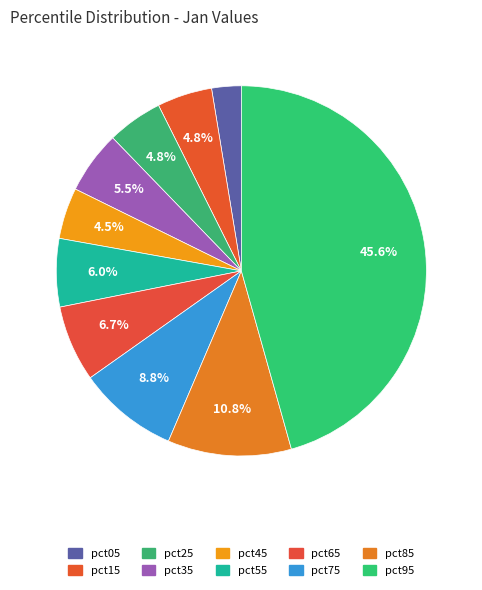

Count the number of slices in the pie.

10